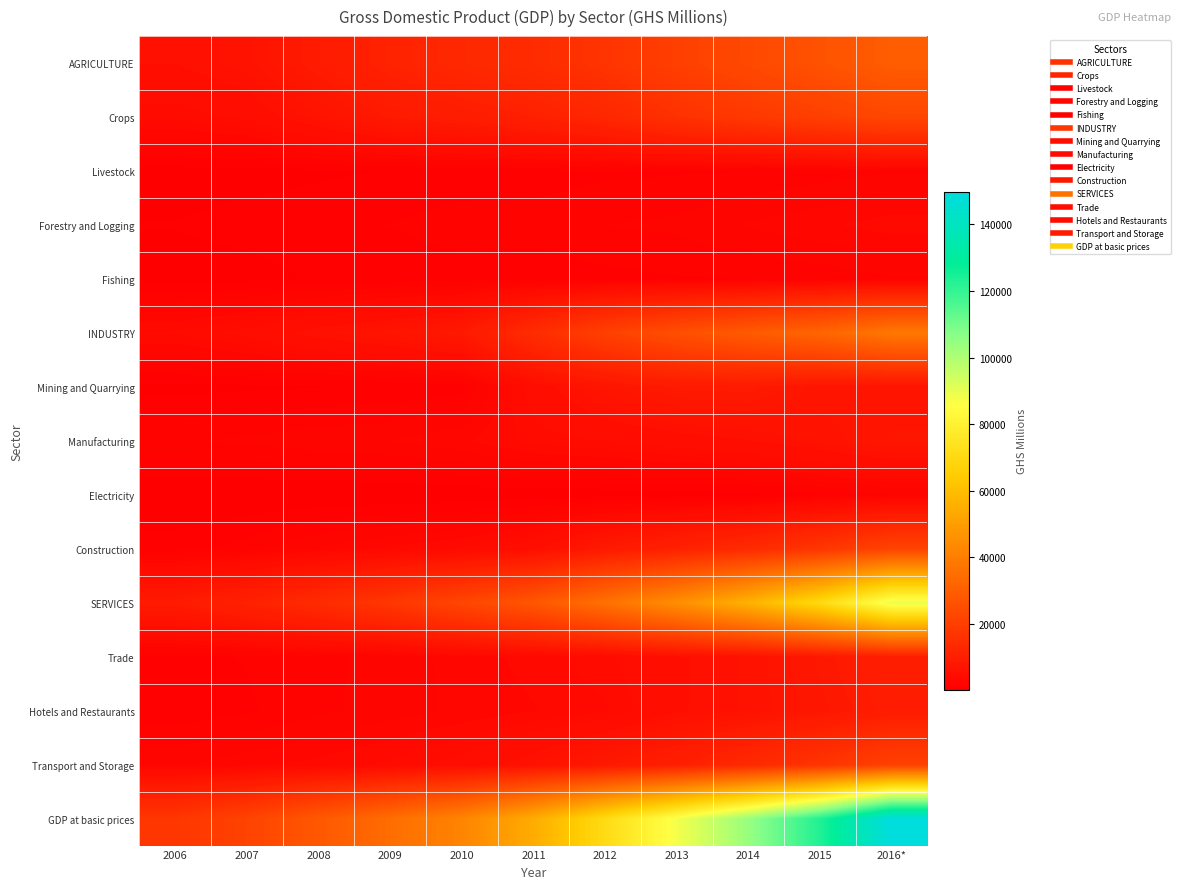

What is the spread (max minus min) of values at 2010?

41610.1